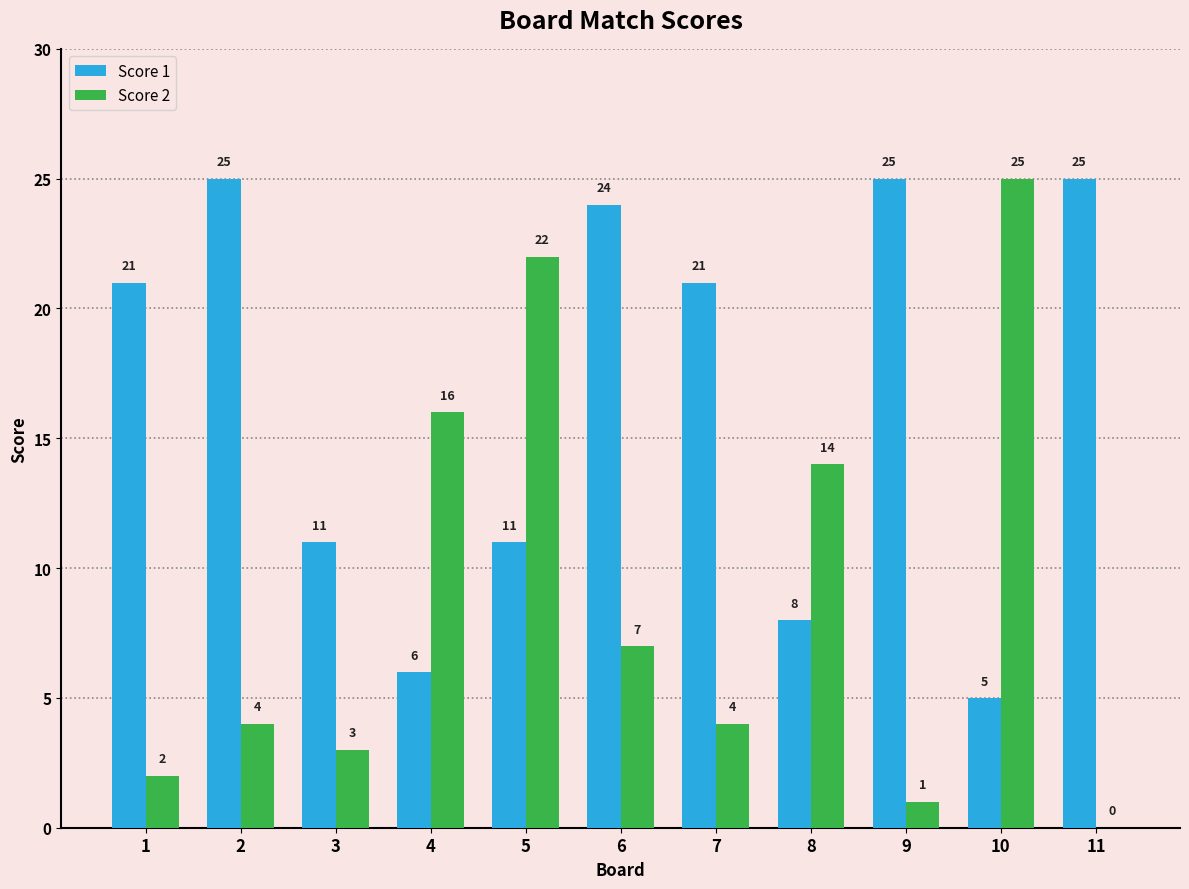

Where is Score 2 nearest to the value 12?

8